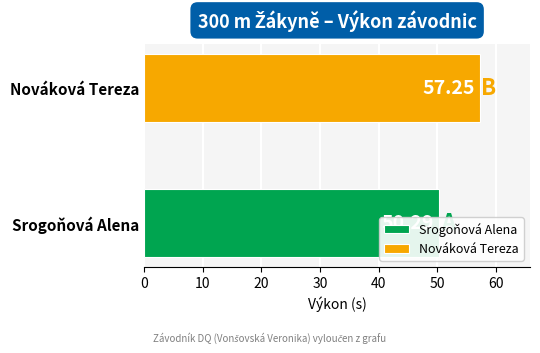

List the labels in order of value, smallest first.

Srogoňová Alena, Nováková Tereza